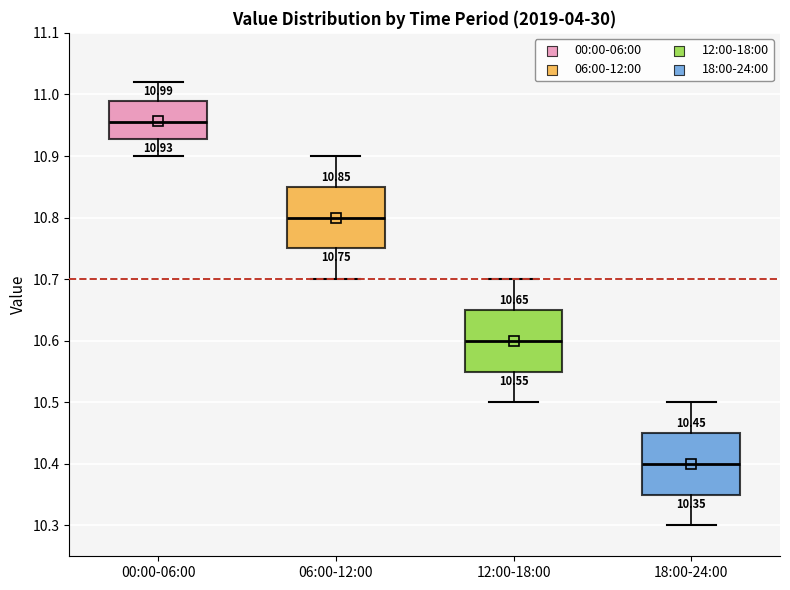

Which box's median line is the lowest?

18:00-24:00